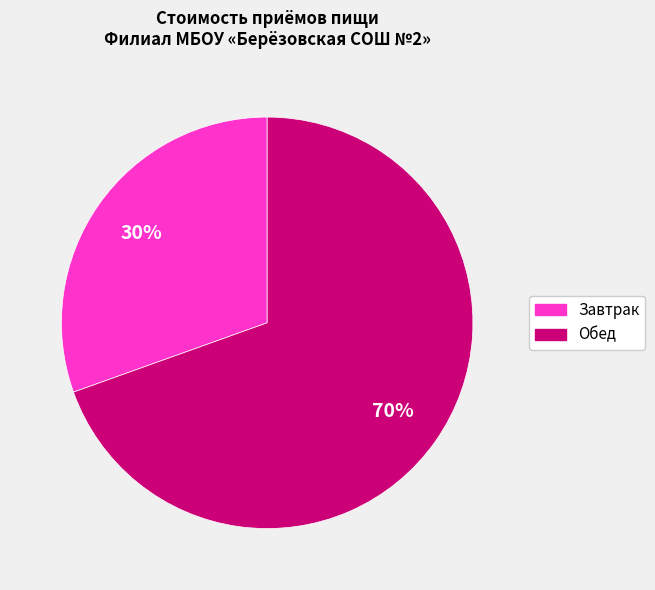

Count the number of slices in the pie.

2